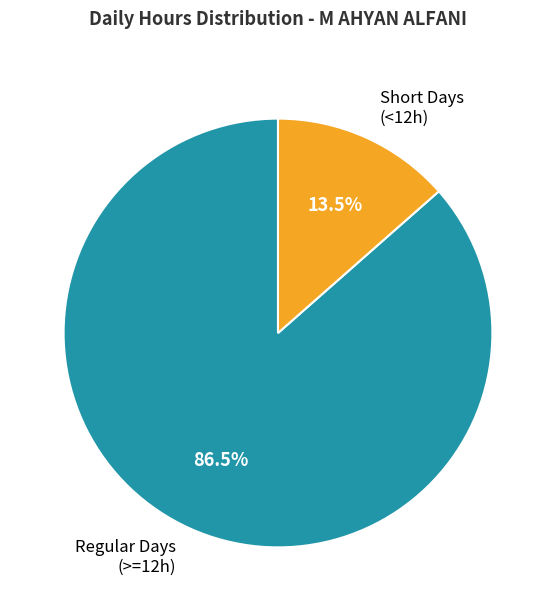

Is the sum of Short Days (<12h) and Regular Days (>=12h) greater than half?

Yes